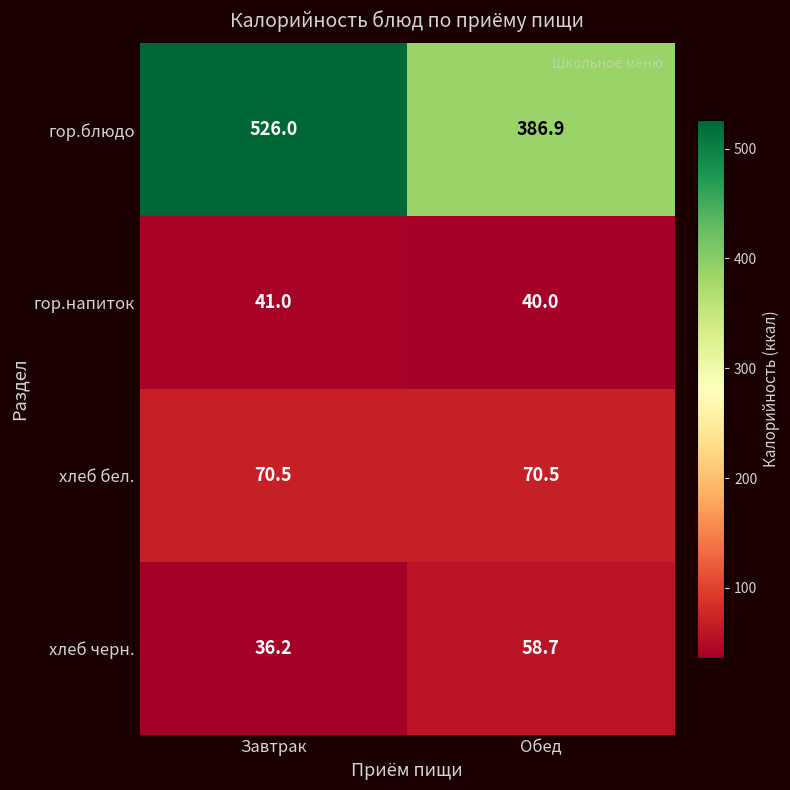

Which label corresponds to the smallest value in the chart?

Завтрак